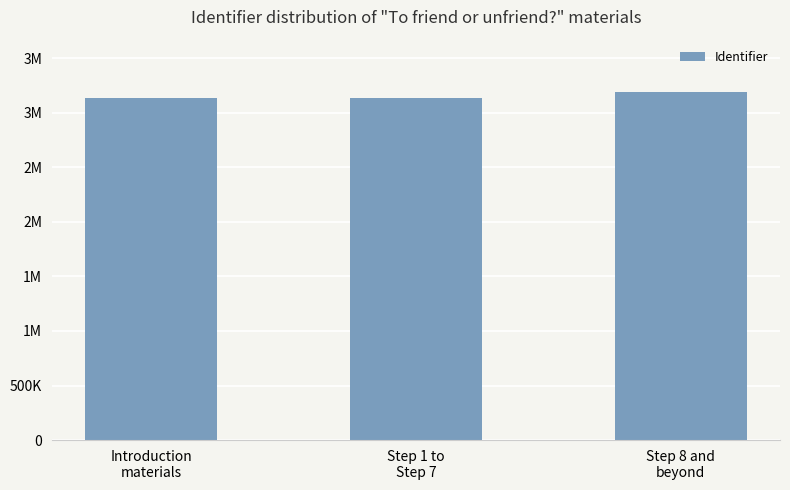

What is the difference between the values at Step 8 and
beyond and Introduction
materials?

58610